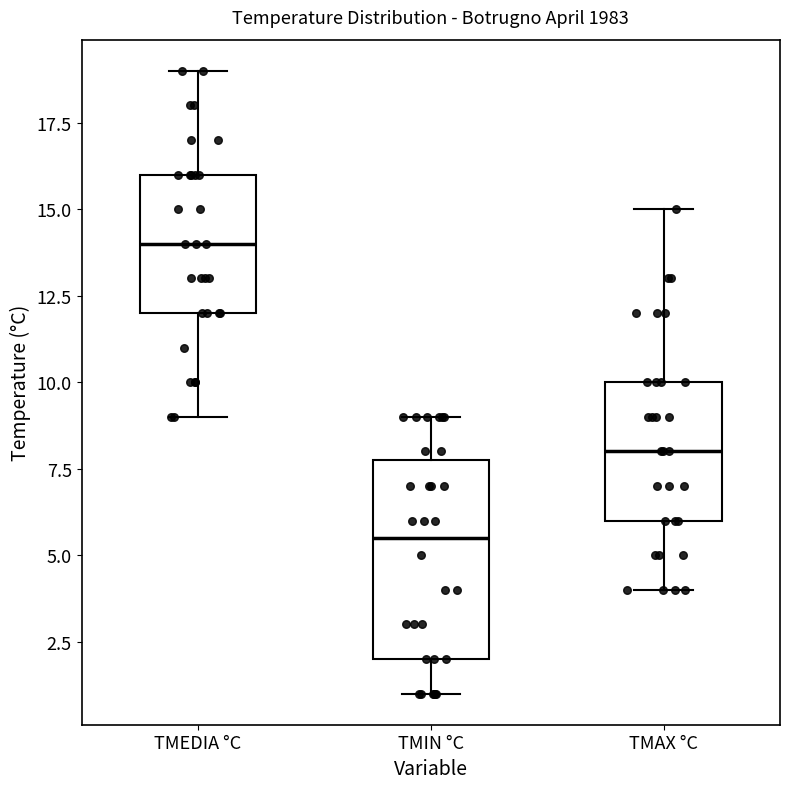

Reading left to right, transcribe this box plot: for each box, give where its median line is, the range the box spans, and where its two whiskers end, as read against the y-axis. The values are not printed on the chart, so give them approximately, as read against the axis.

TMEDIA °C: median 14.0, box 12.0 to 16.0, whiskers 9.0 to 19.0
TMIN °C: median 5.5, box 2.0 to 8.0, whiskers 1.0 to 9.0
TMAX °C: median 8.0, box 6.0 to 10.0, whiskers 4.0 to 15.0